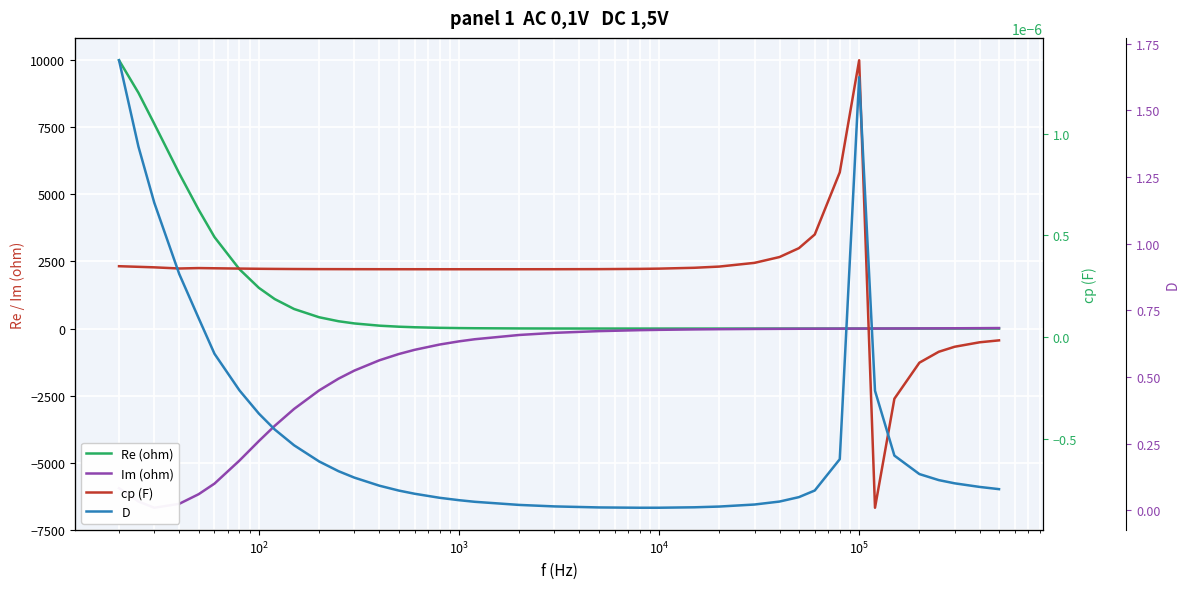

The cp (F) series shows 0.0 at $\mathdefault{10^{1}}$. True or false?

False